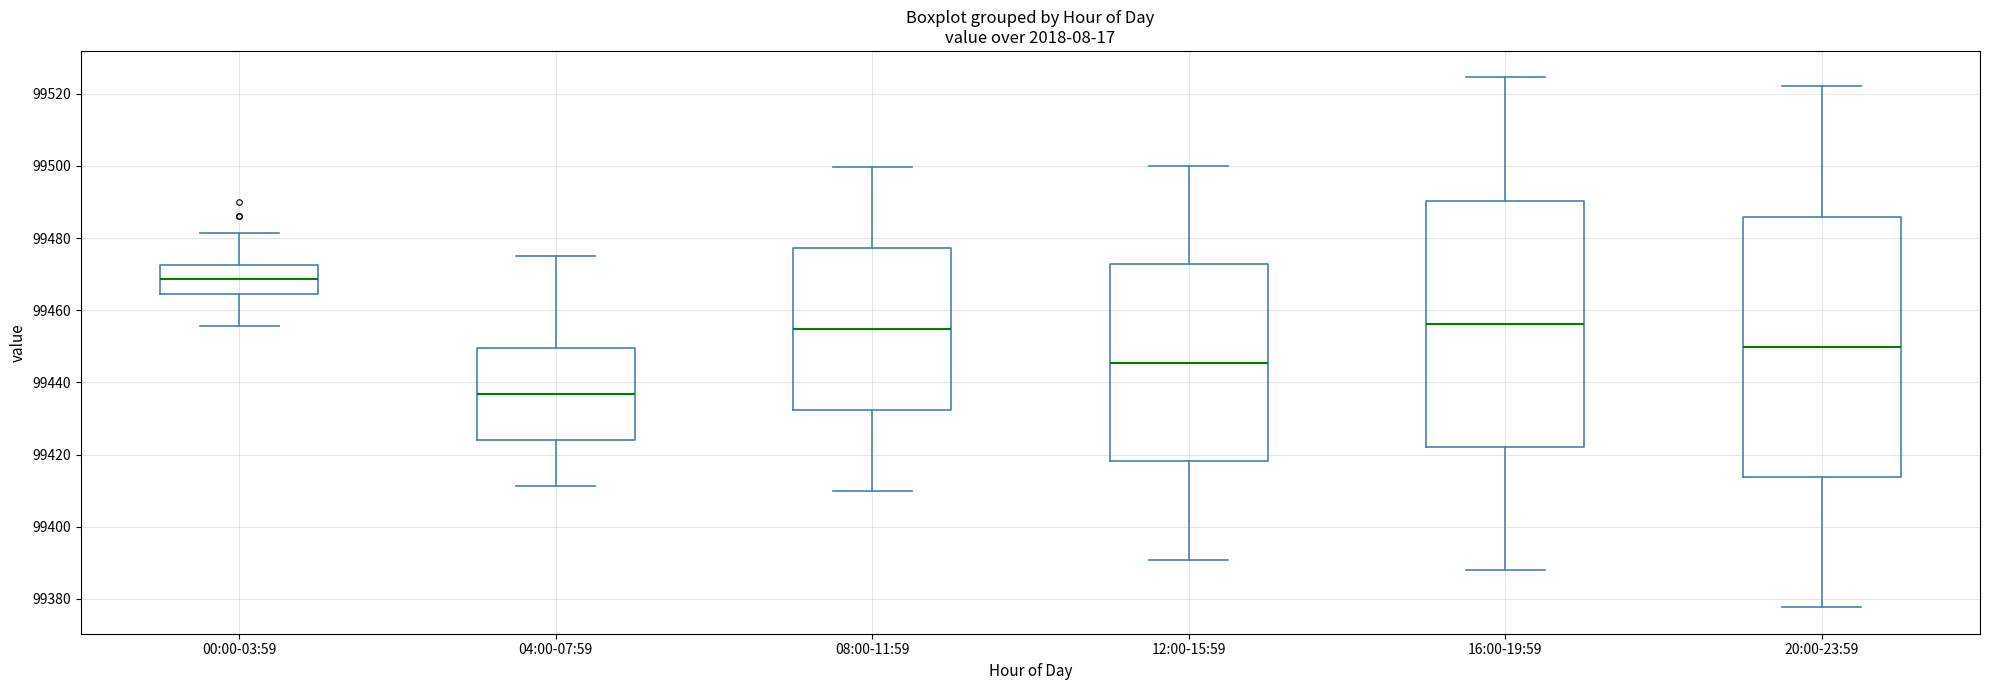

Which box's median line is the highest?

00:00-03:59